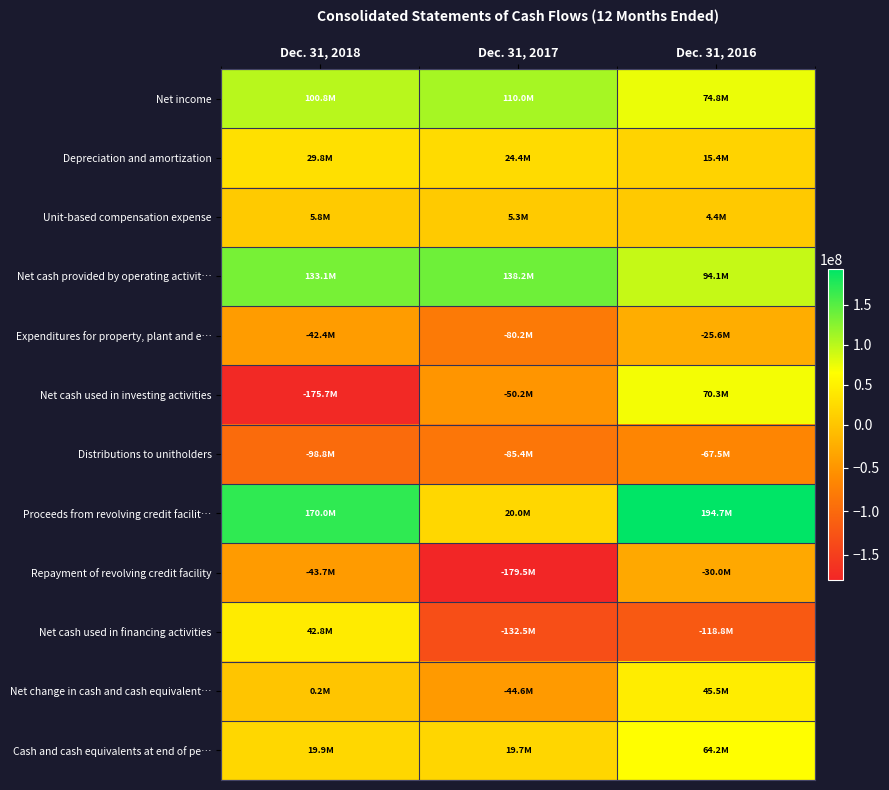

Which category has the lowest value across all series?

Dec. 31, 2017